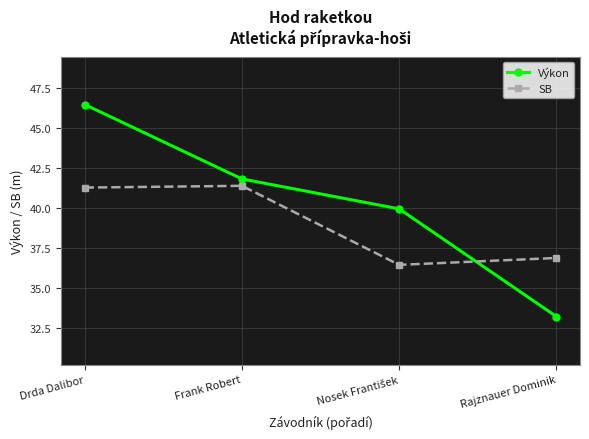

True or false: SB and Výkon cross at least once.

True